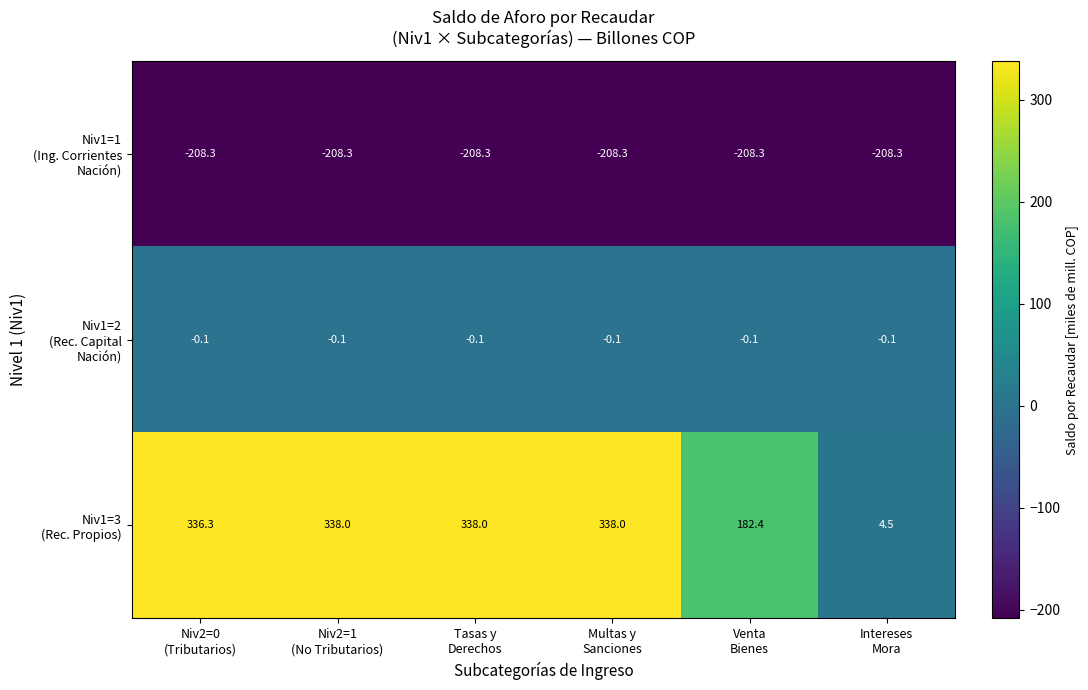

At how many categories does at least one series exceed 279?

4